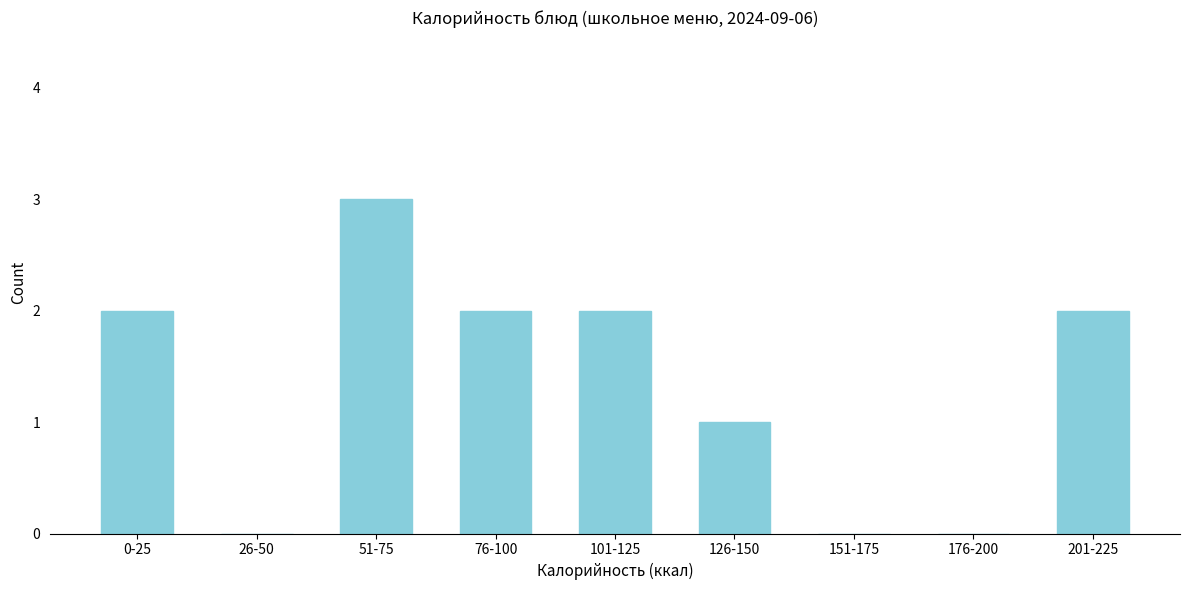

Reading left to right, what are all the values shown in this chart?

0-25=2	26-50=0	51-75=3	76-100=2	101-125=2	126-150=1	151-175=0	176-200=0	201-225=2